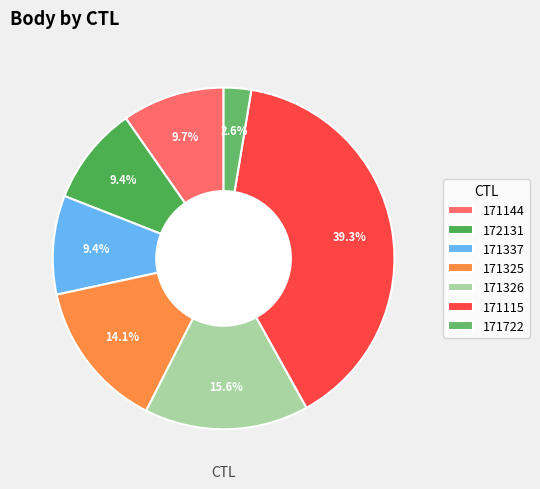

What is the change in value from 172131 to 171722?

-2431